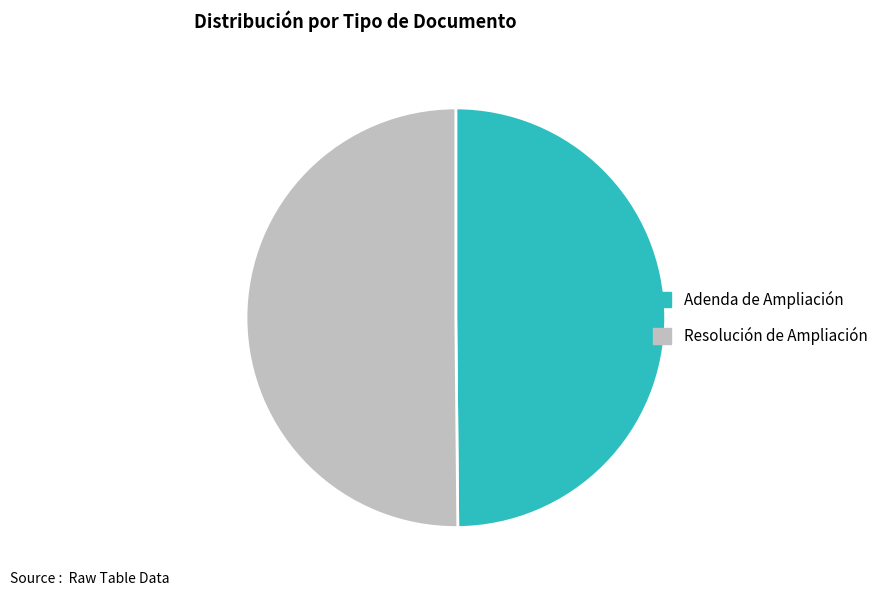

Approximately how many times larger is the value at Adenda de Ampliación compared to Resolución de Ampliación?

1.0